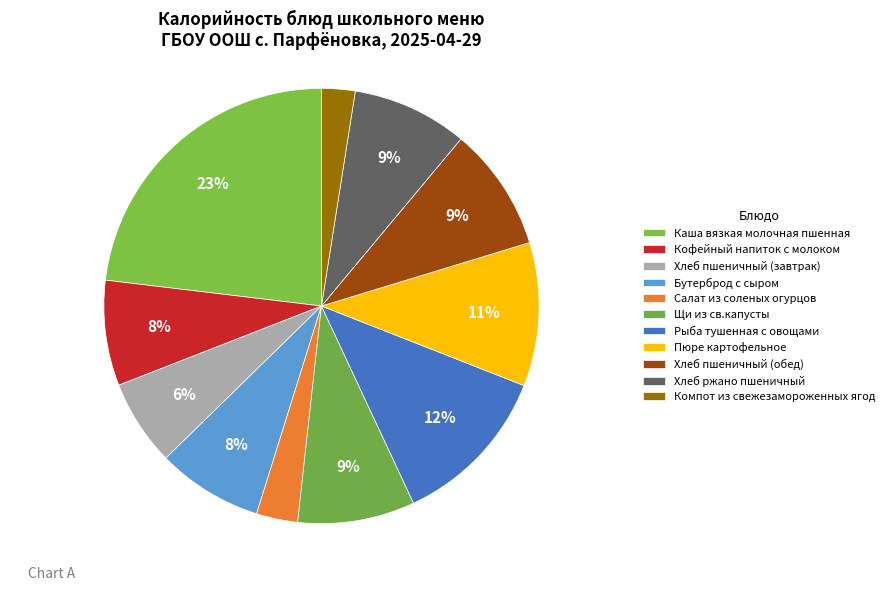

Is the sum of Хлеб пшеничный (завтрак) and Щи из св.капусты greater than half?

No